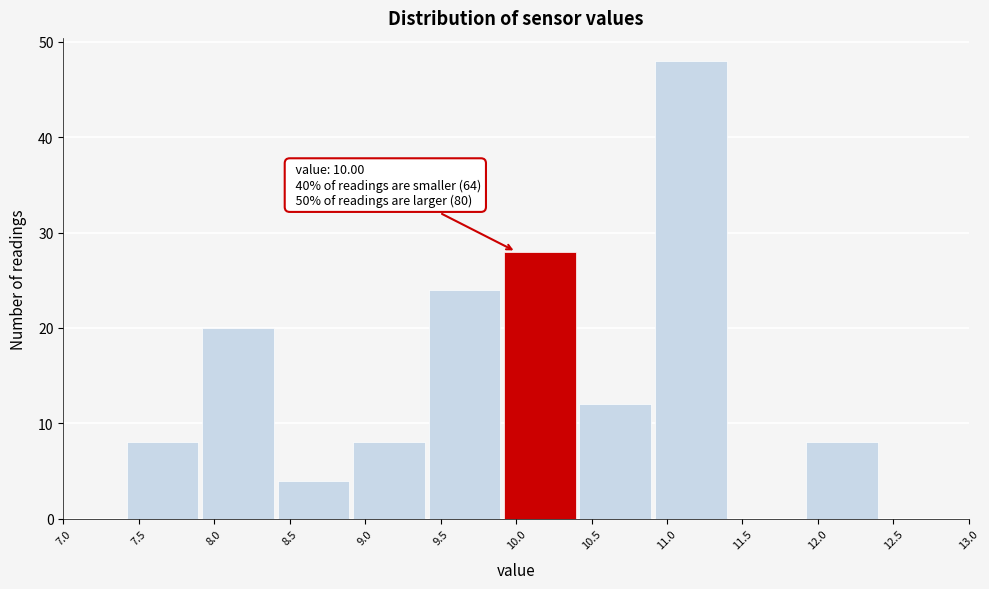

Over which range of the x-axis is the bar tallest?

10.92 to 11.42